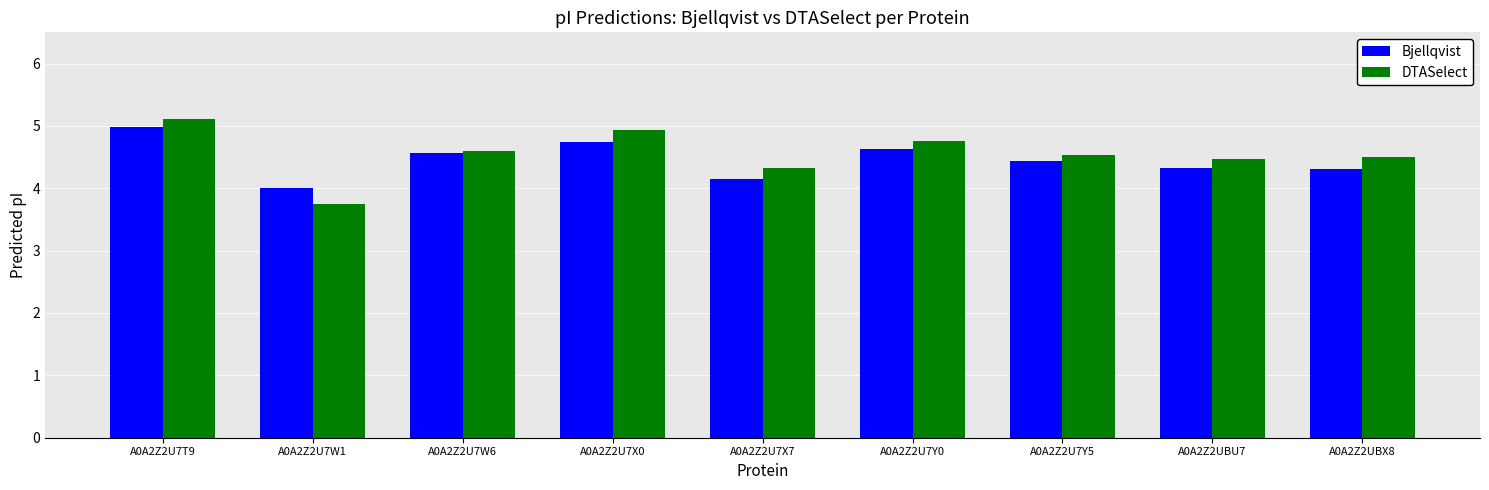

What are all the series names shown in the legend?

Bjellqvist, DTASelect